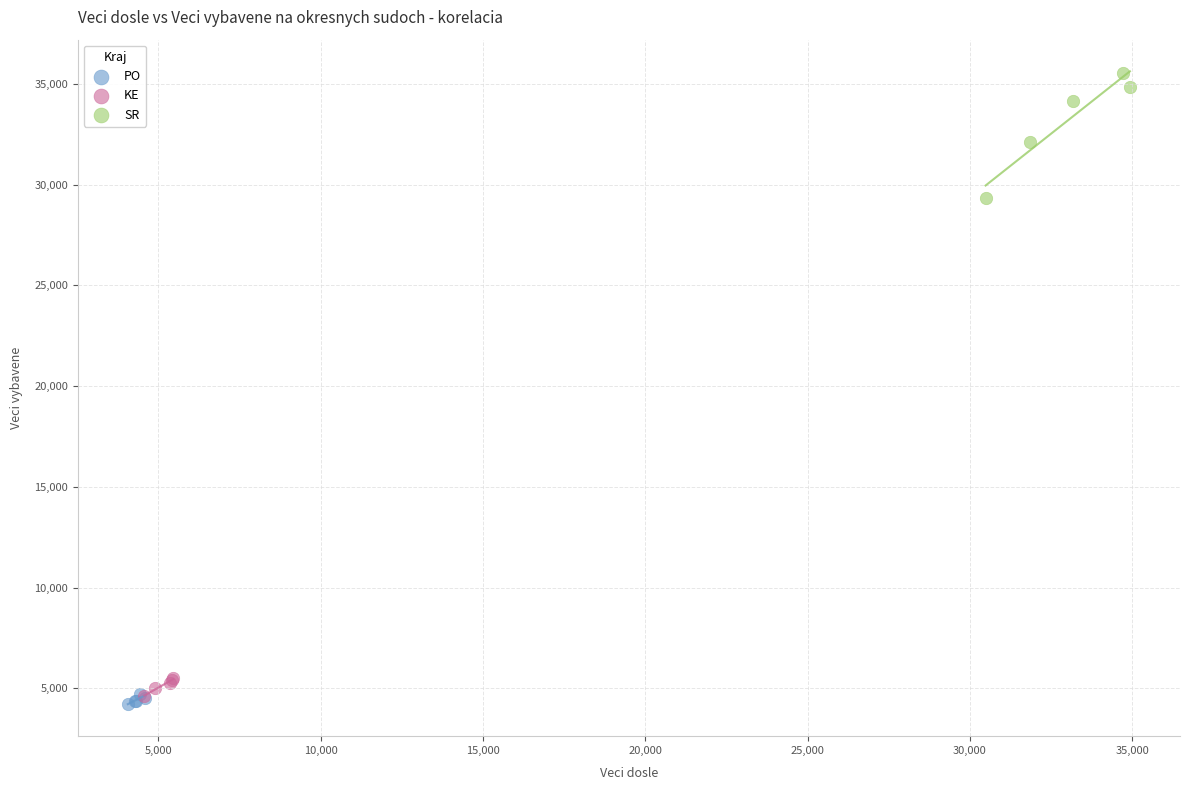

What are all the series names shown in the legend?

PO, KE, SR